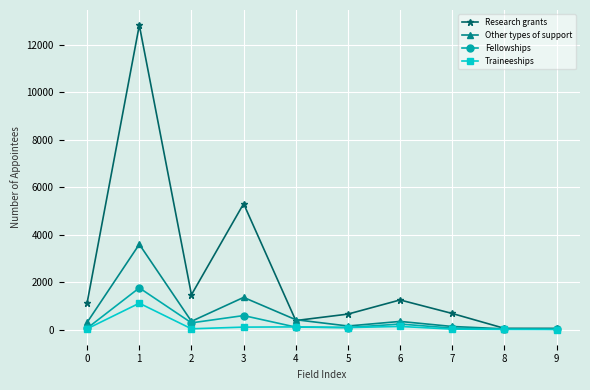

What is the sum of all Traineeships values?

1633